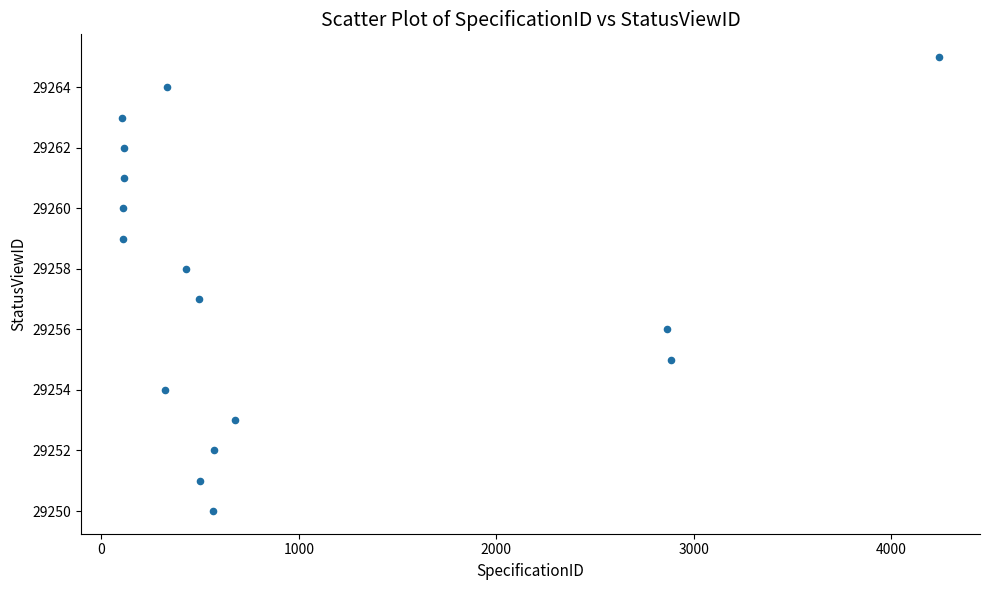

What is the range of X values (max minus min)?

4139